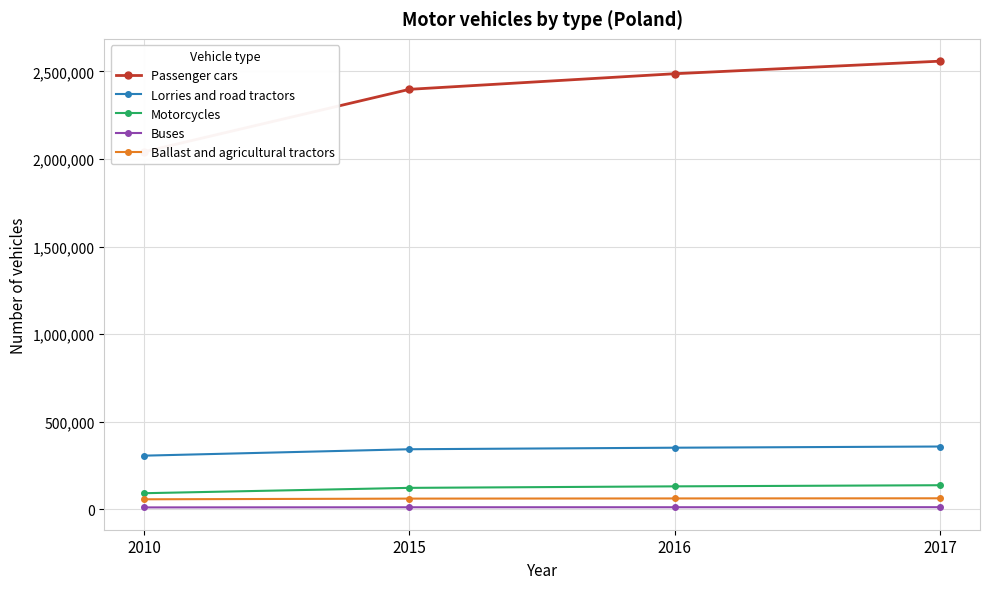

Where does the Lorries and road tractors series first go above 351195?

2017